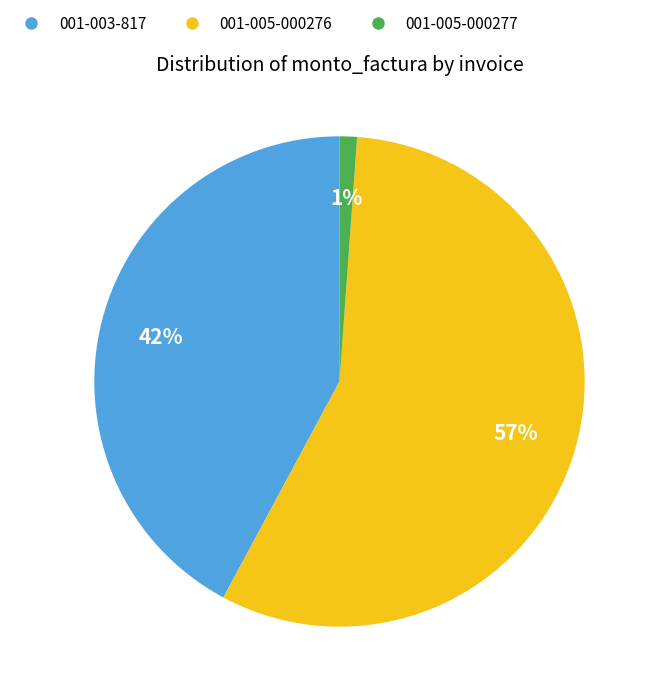

How many segments does this pie chart have?

3